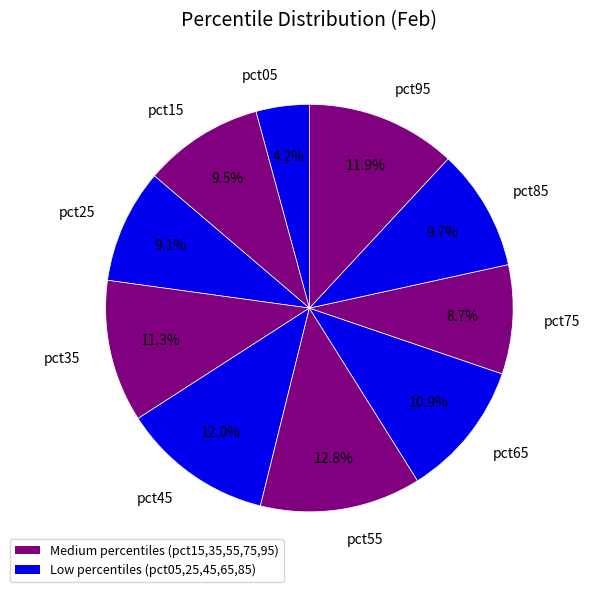

Which has a higher value, pct45 or pct15?

pct45